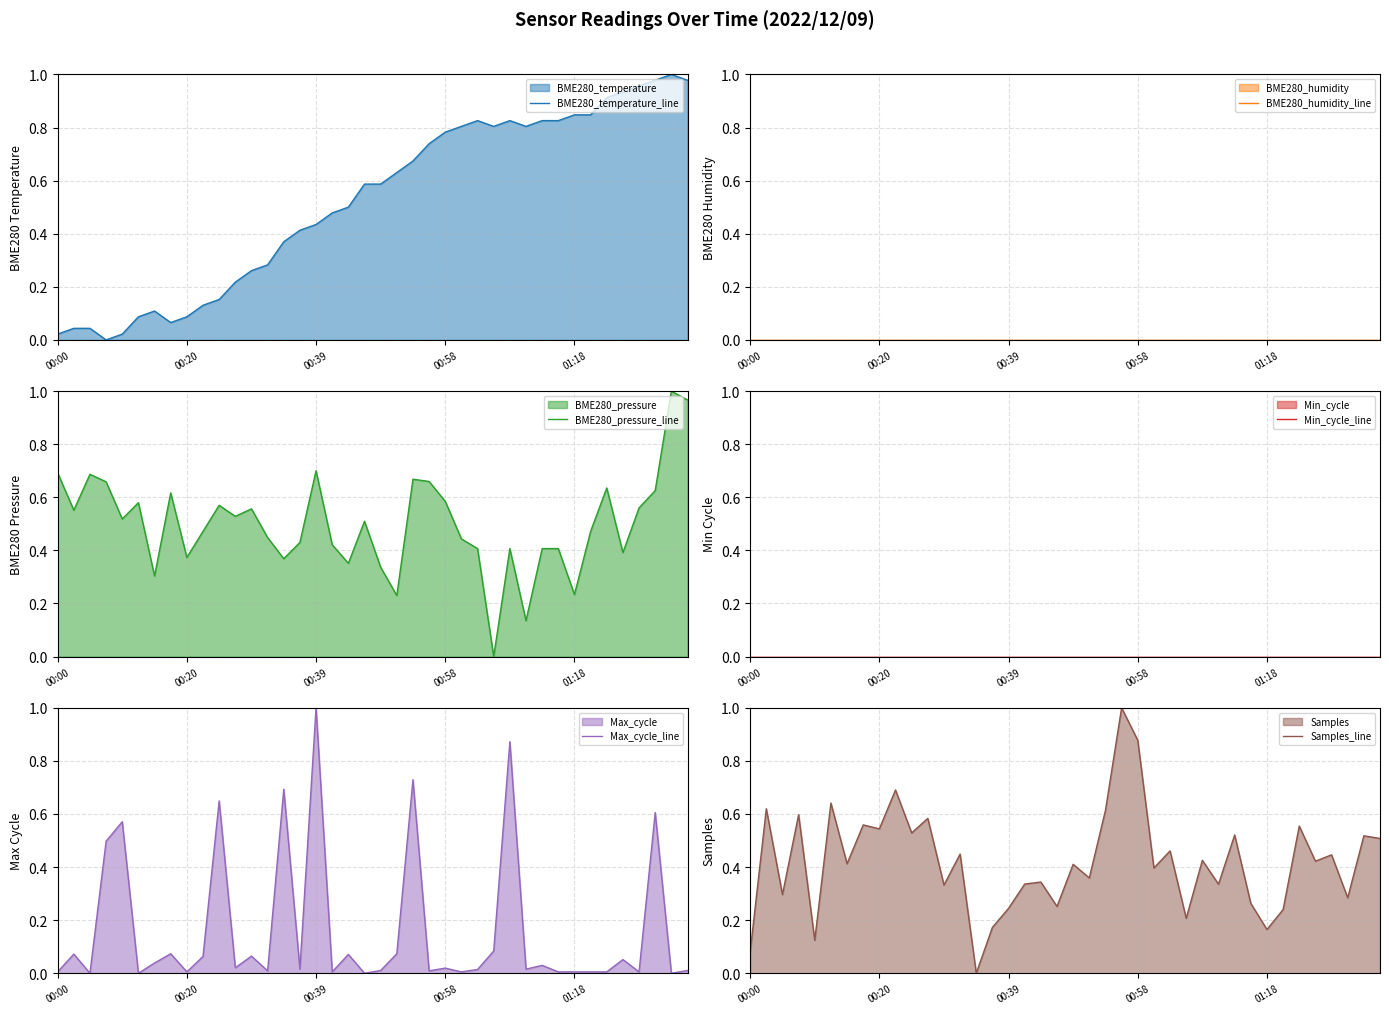

Is it true that BME280_temperature_line equals 0.3 at 30?

False